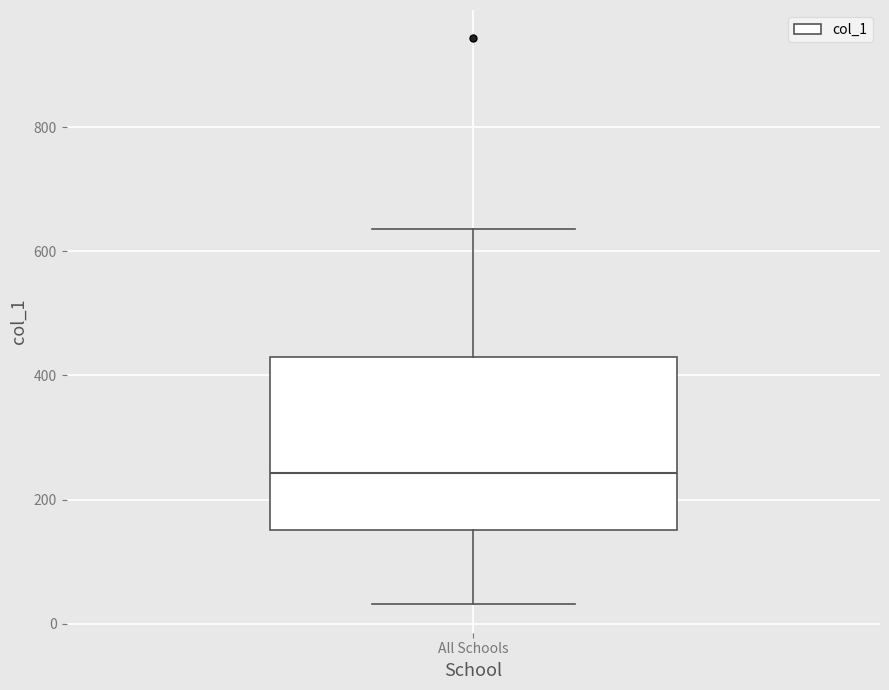

Read this box plot against the y-axis: the position of the median line, the range covered by the box, and the ends of both whiskers. The values are not printed on the chart, so give them approximately, as read against the axis.

median 240, box 160 to 420, whiskers 40 to 640